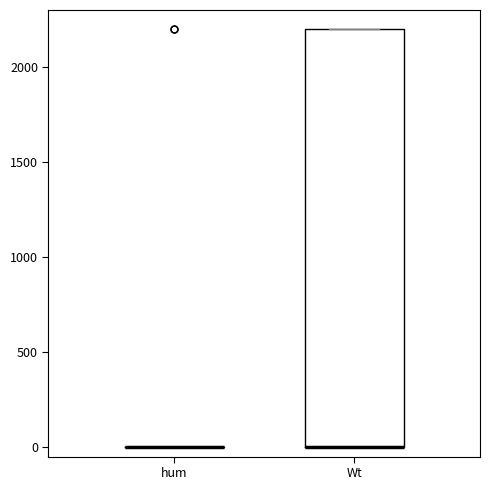

Reading left to right, read every box against the y-axis: the position of its median line, the range the box covers, and the ends of its whiskers. The values are not printed on the chart, so give them approximately, as read against the axis.

hum: box collapsed to a line at 0, whiskers 0 to 0
Wt: median 0 (drawn on the box's lower edge), box 0 to 2200, whiskers 0 to 2200